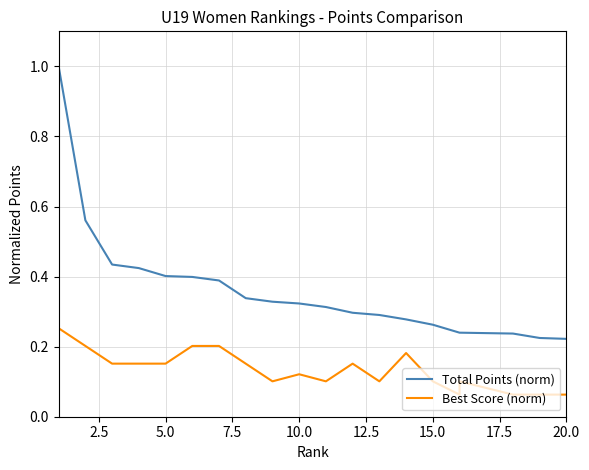

Is the value of Best Score (norm) at 10 greater than the value of Total Points (norm) at 12?

No